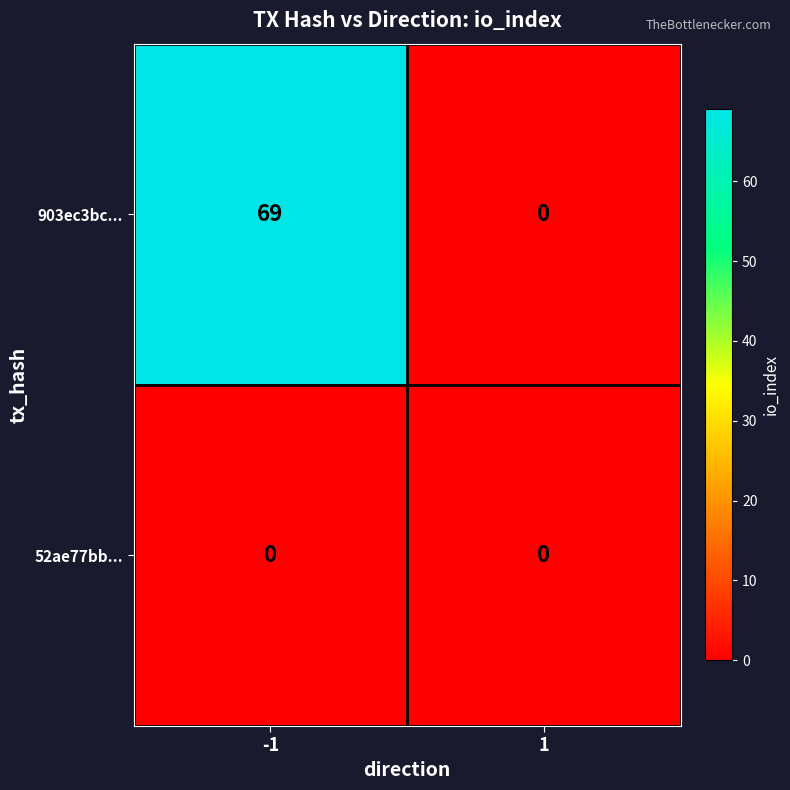

What value does the 903ec3bc... series have at -1, to the nearest 5?

70